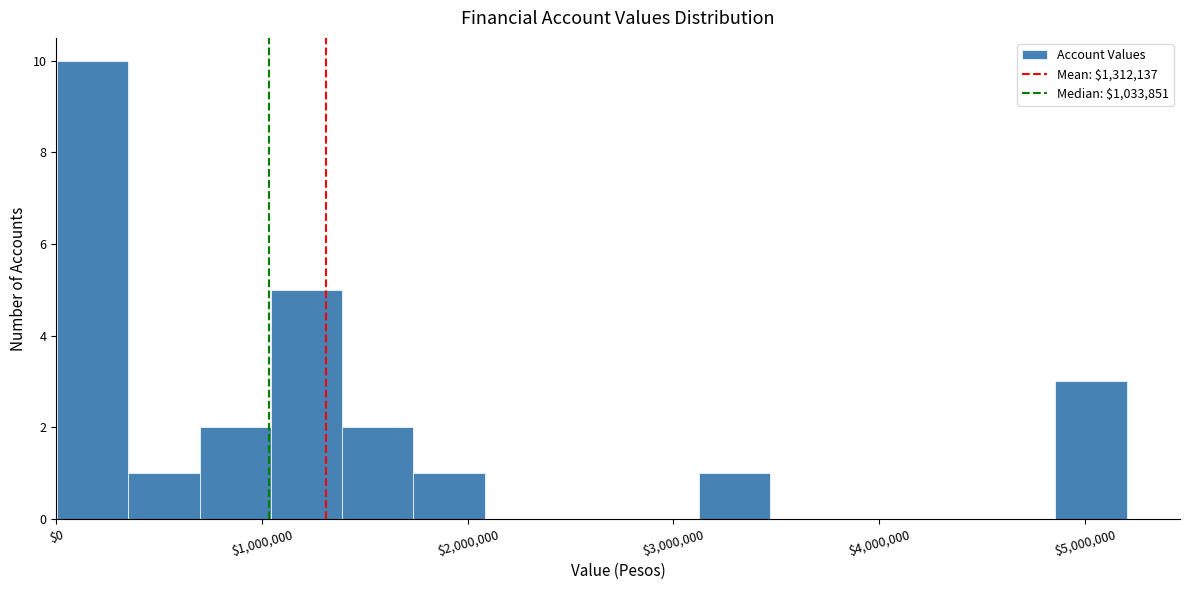

Around what value on the x-axis is the tallest bar? Give the approximate position of its centre, as read against the axis.

200000